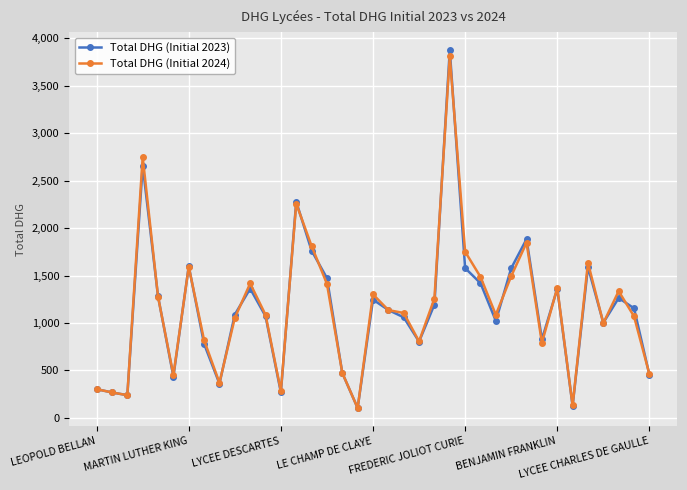

What are all the series names shown in the legend?

Total DHG (Initial 2023), Total DHG (Initial 2024)